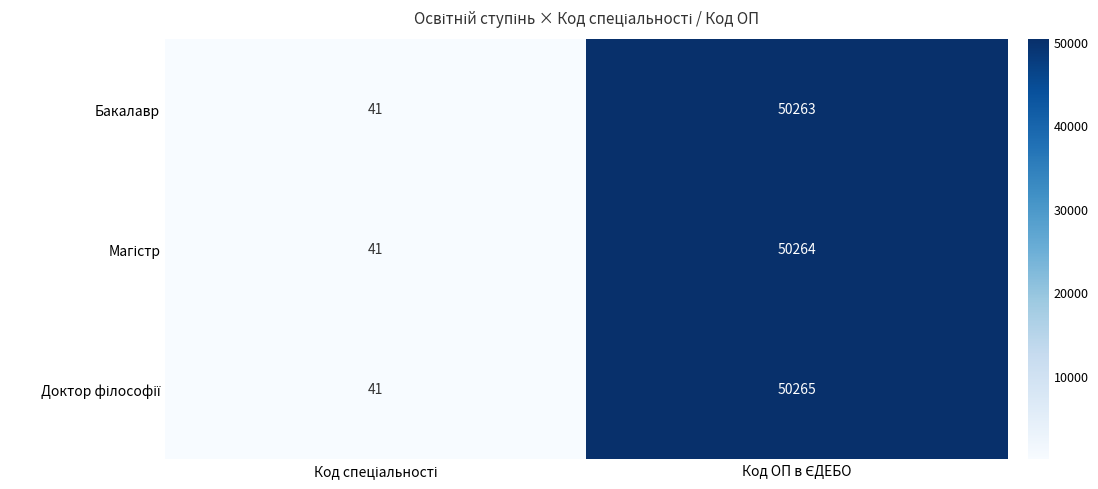

How many data points does each series have?

2